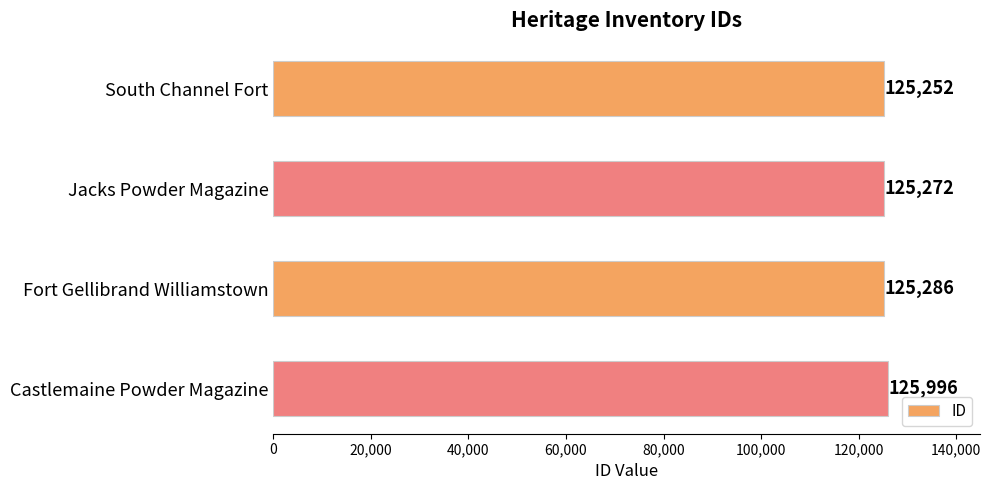

What is the value of the 2nd bar from the top?

125272